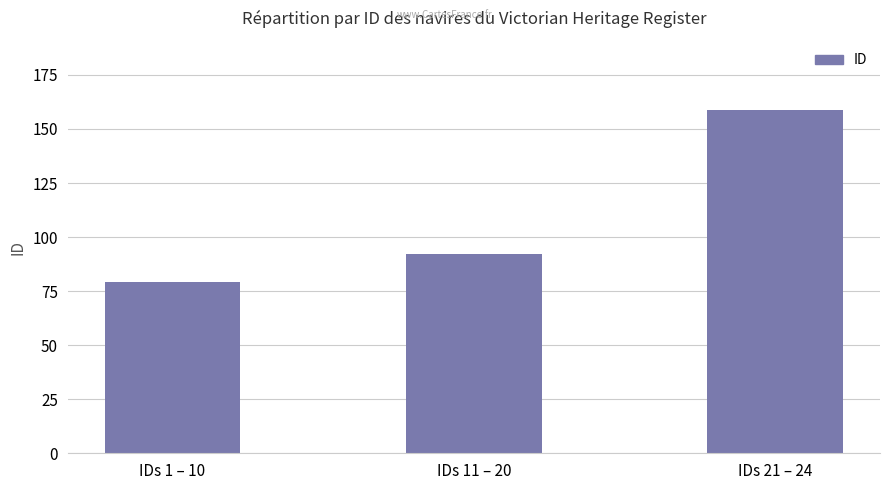

List the labels in order of value, smallest first.

IDs 1 – 10, IDs 11 – 20, IDs 21 – 24